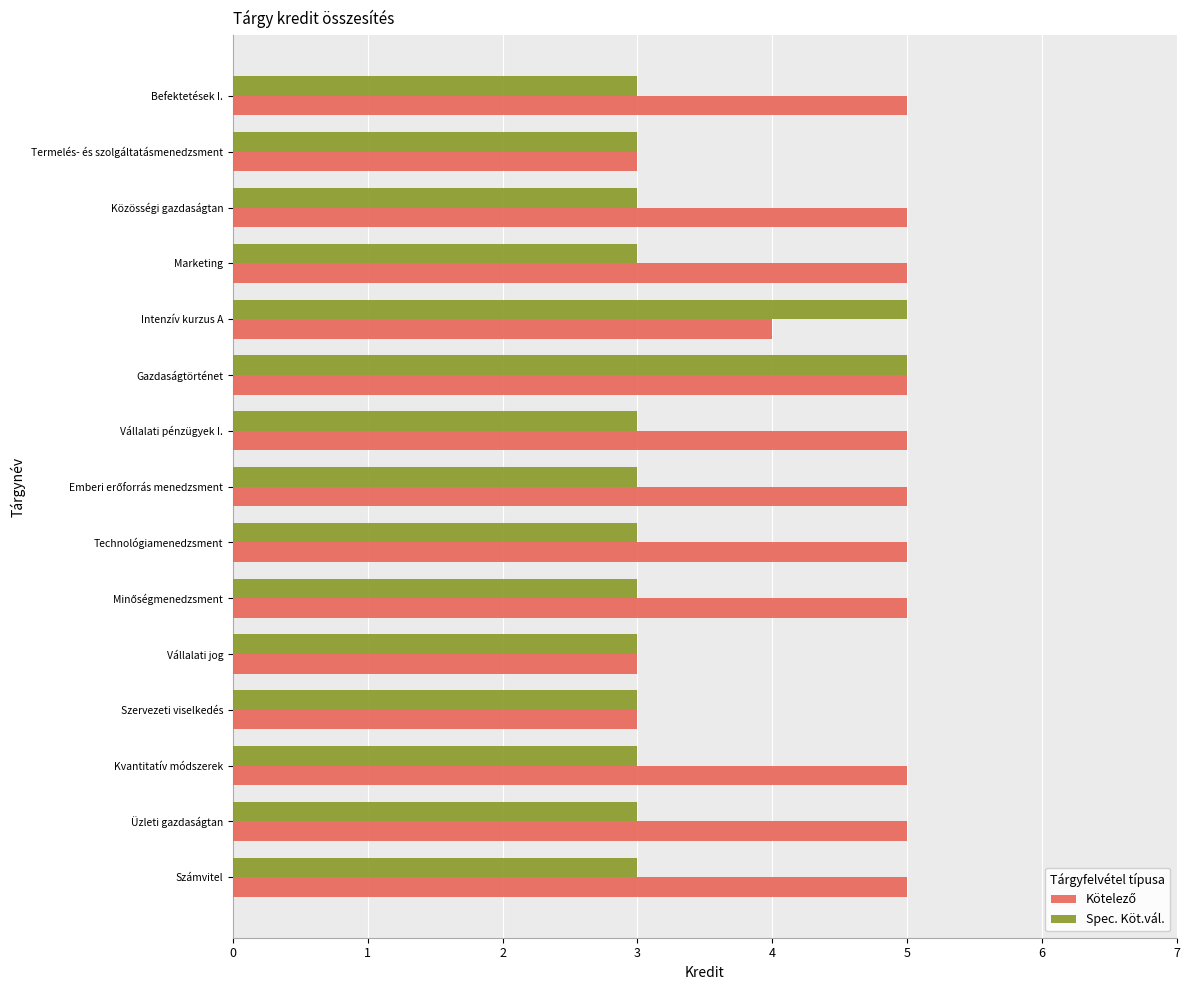

Which series changed the most between Szervezeti viselkedés and Intenzív kurzus A?

Spec. Köt.vál.